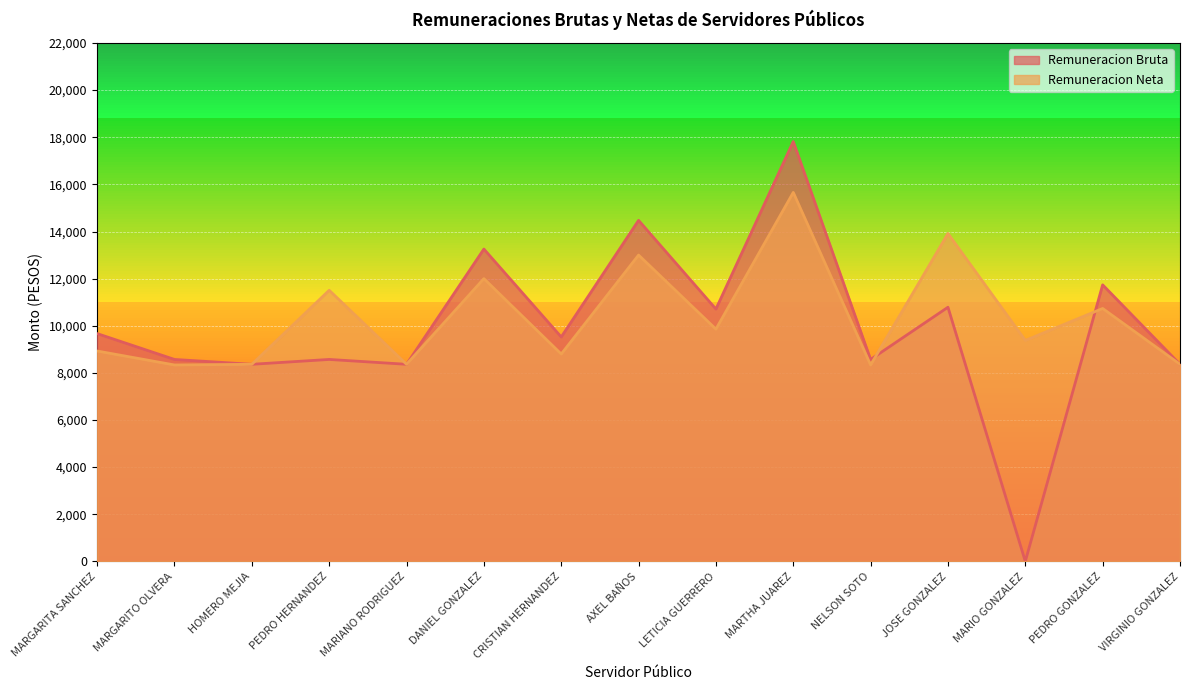

What is the maximum value for Remuneracion Bruta?

17819.1